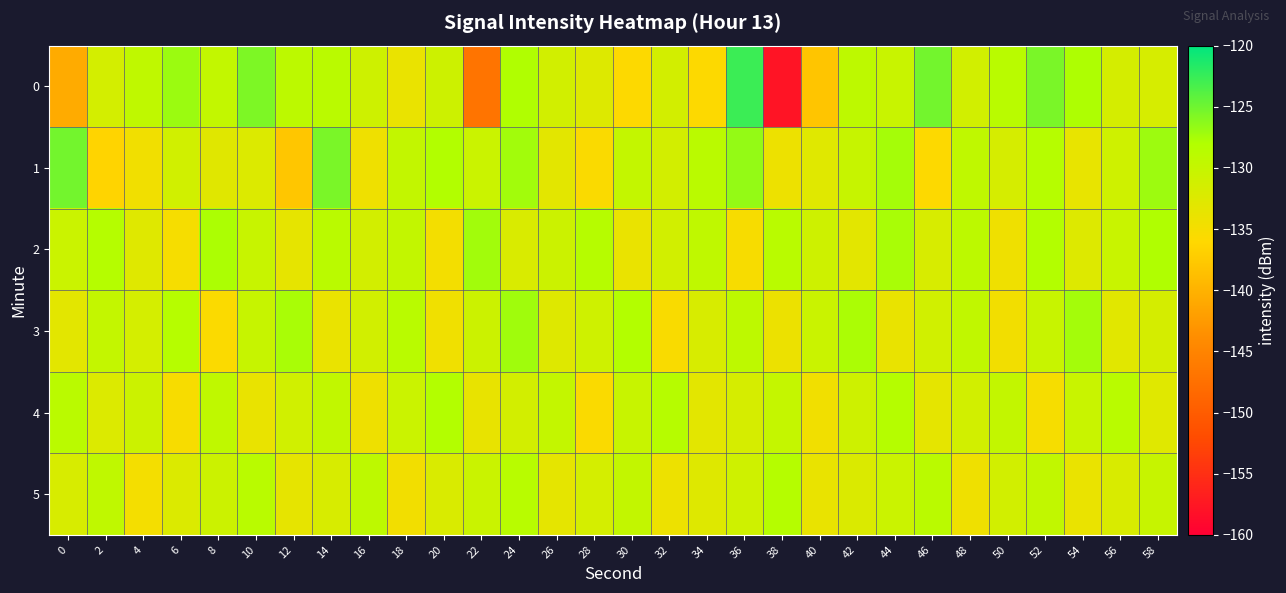

At which category does the chart reach its peak across all series?

36